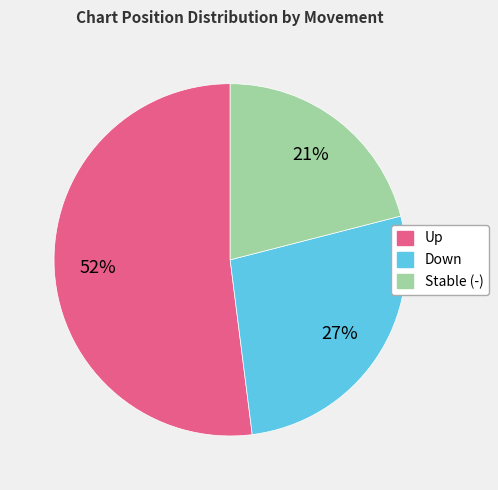

Combined, do Stable (-) and Up account for over 50%?

Yes